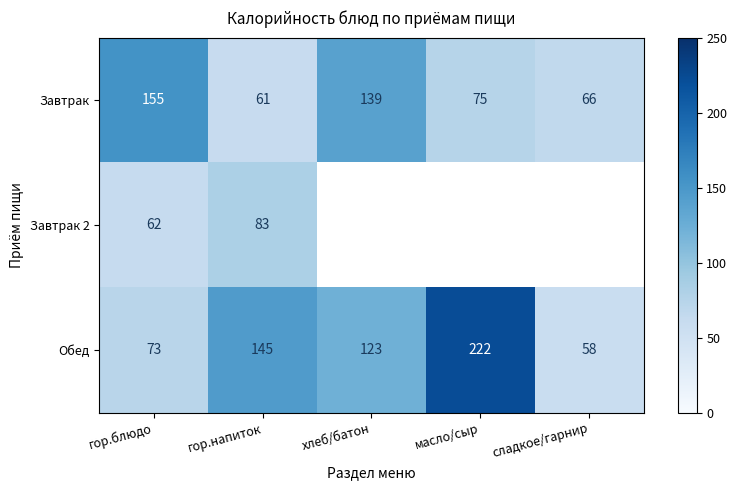

At how many categories does at least one series exceed 143?

3